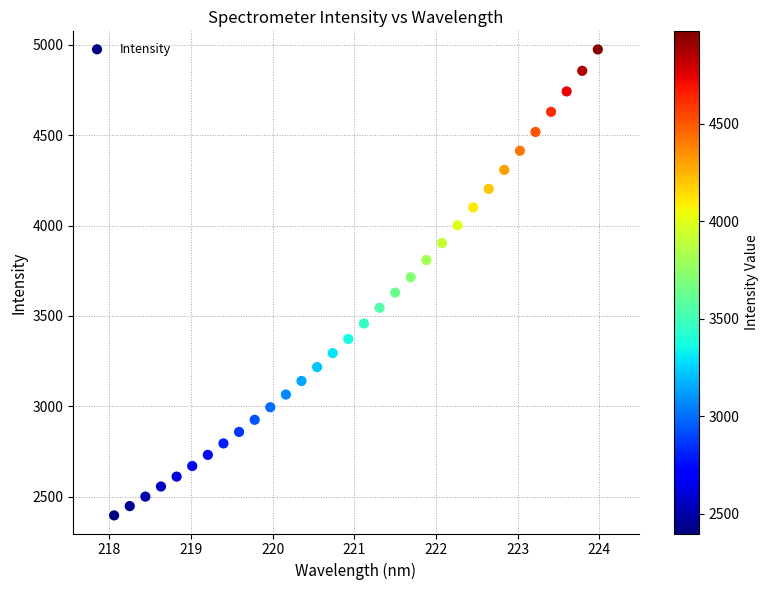

What is the range of Y values (max minus min)?

2574.8